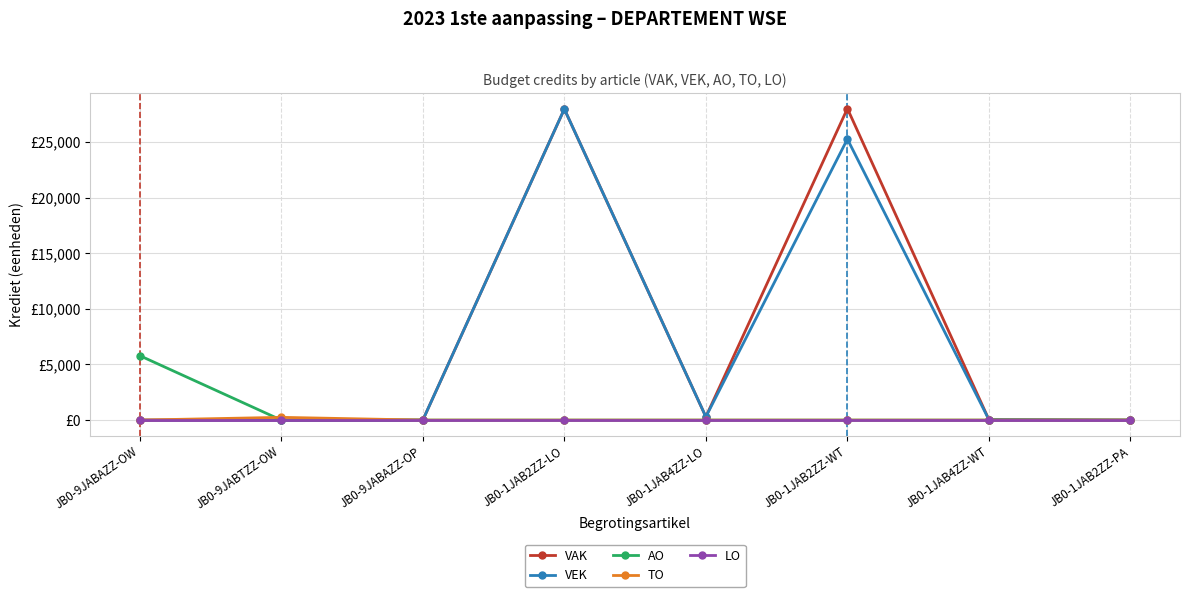

Is the value of TO at JB0-9JABAZZ-OW greater than the value of LO at JB0-1JAB2ZZ-PA?

No